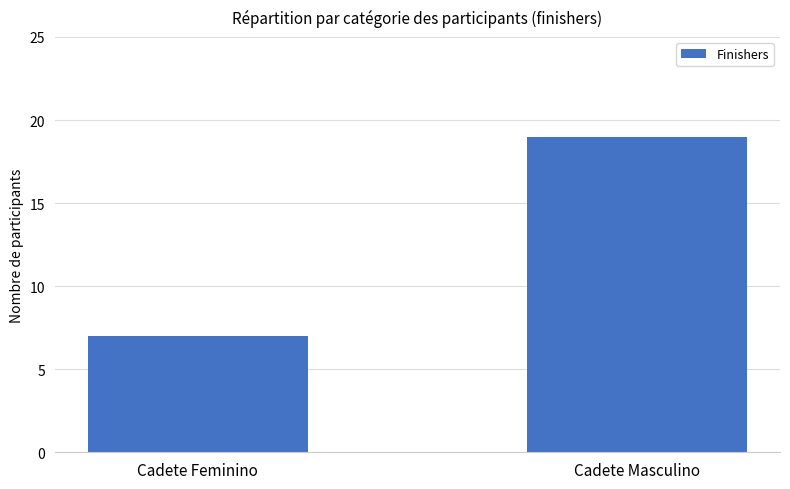

What is the difference between the maximum and minimum values?

12